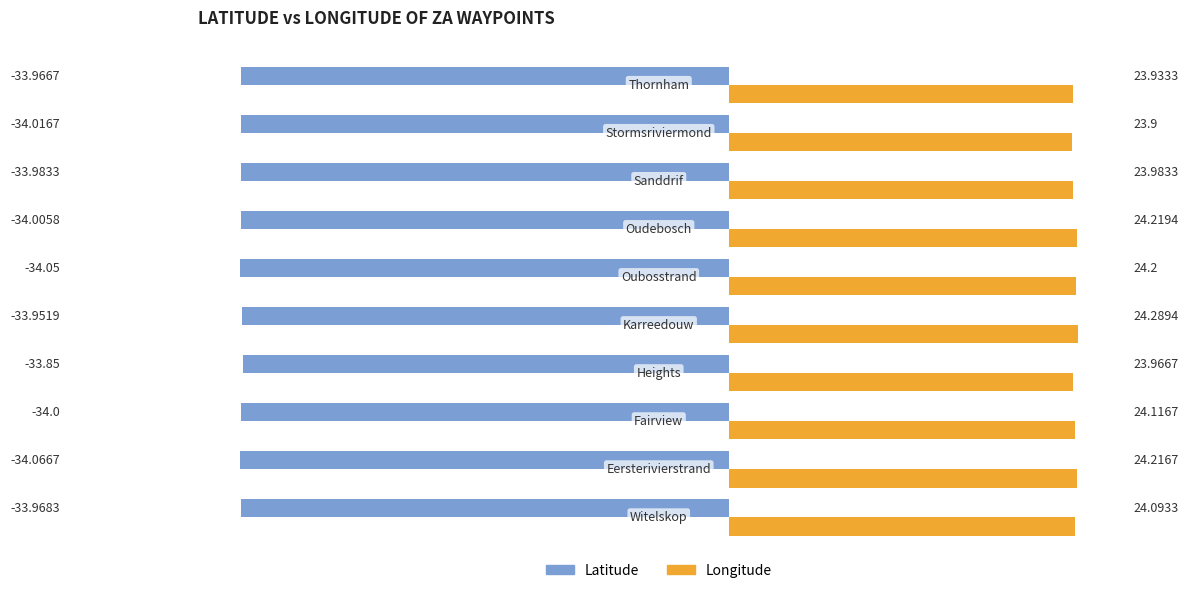

What is the lowest value of the Longitude series?

23.9